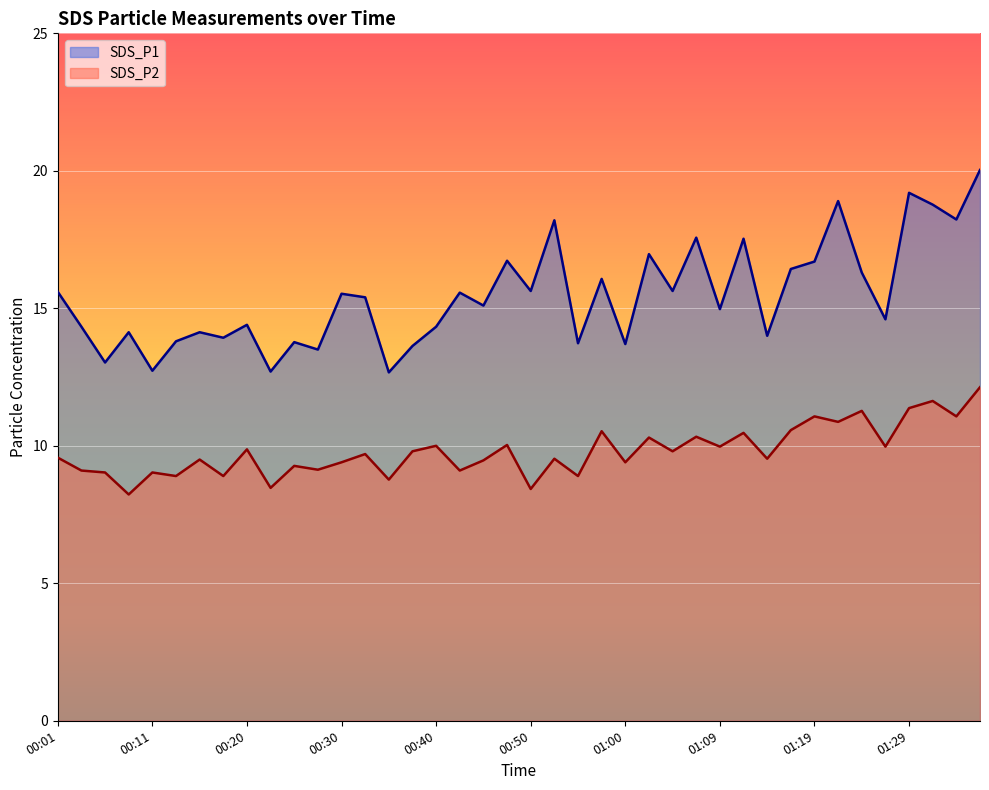

What is the sum of all SDS_P2 values?

392.4